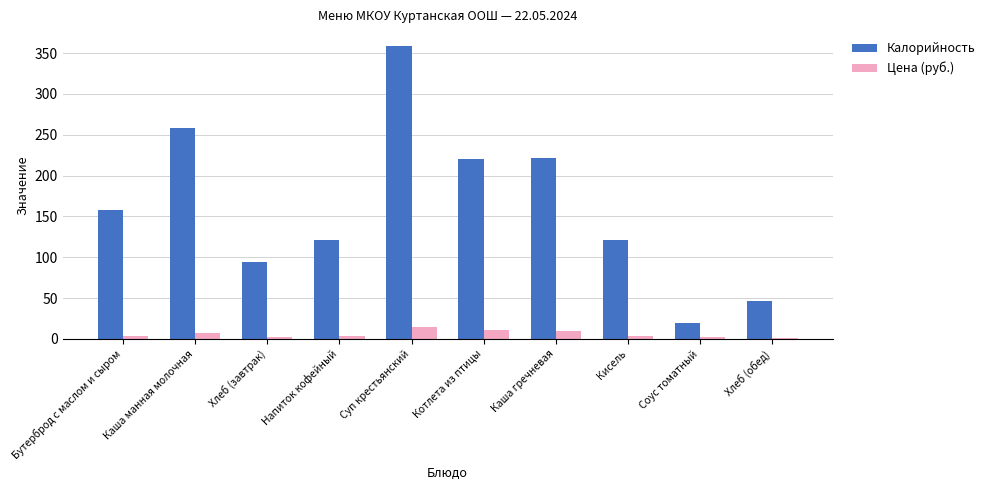

What is the spread (max minus min) of values at Каша гречневая?

211.7